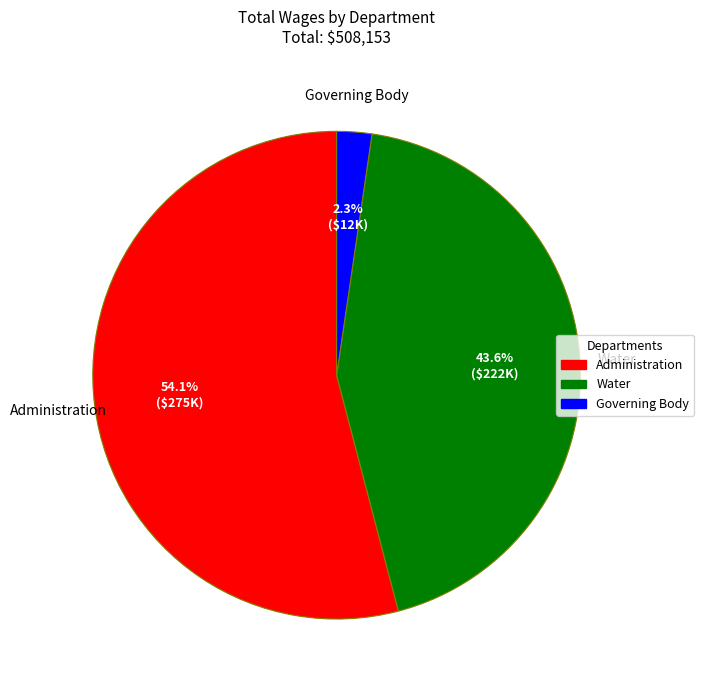

Which category accounts for the majority?

Administration